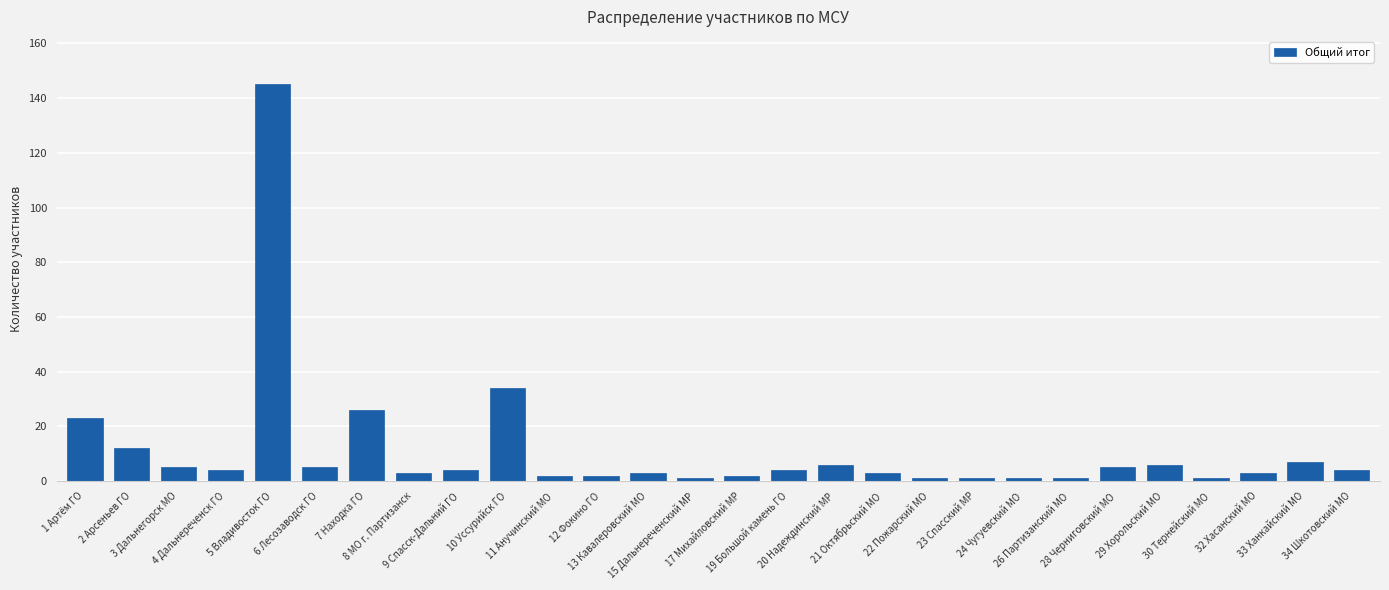

Reading left to right, transcribe all the data shown in this chart.

1 Артём ГО=23	2 Арсеньев ГО=12	3 Дальнегорск МО=5	4 Дальнереченск ГО=4	5 Владивосток ГО=145	6 Лесозаводск ГО=5	7 Находка ГО=26	8 МО г. Партизанск=3	9 Спасск-Дальний ГО=4	10 Уссурийск ГО=34	11 Анучинский МО=2	12 Фокино ГО=2	13 Кавалеровский МО=3	15 Дальнереченский МР=1	17 Михайловский МР=2	19 Большой камень ГО=4	20 Надеждинский МР=6	21 Октябрьский МО=3	22 Пожарский МО=1	23 Спасский МР=1	24 Чугуевский МО=1	26 Партизанский МО=1	28 Черниговский МО=5	29 Хорольский МО=6	30 Тернейский МО=1	32 Хасанский МО=3	33 Ханкайский МО=7	34 Шкотовский МО=4